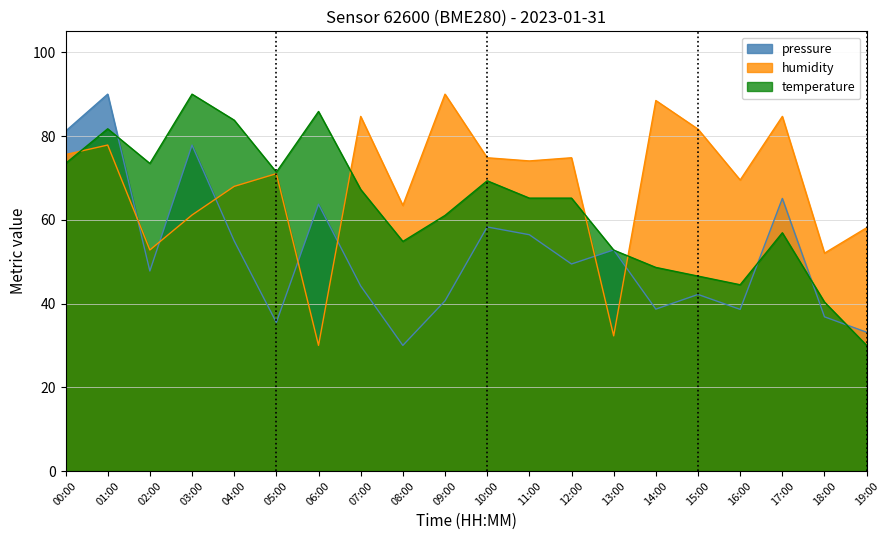

What value does the pressure series have at 05:00?

35.5